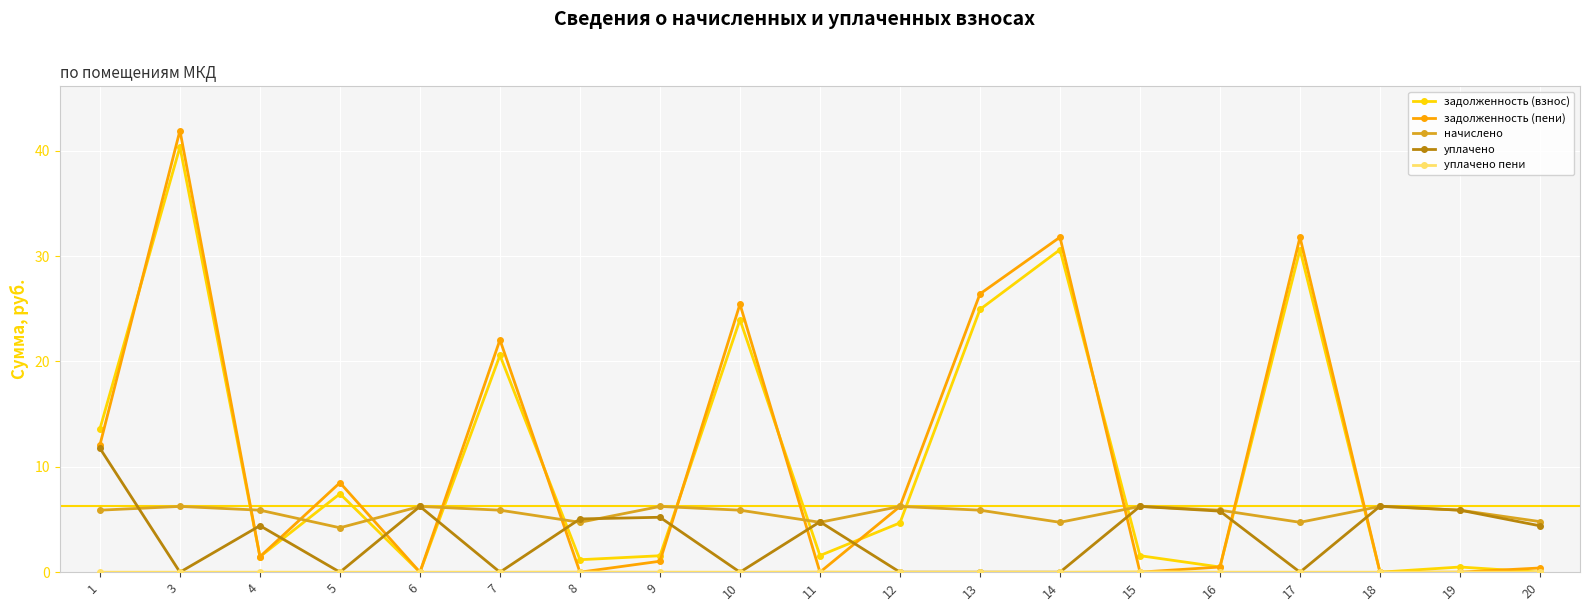

At which category does задолженность (пени) reach its first local peak?

3